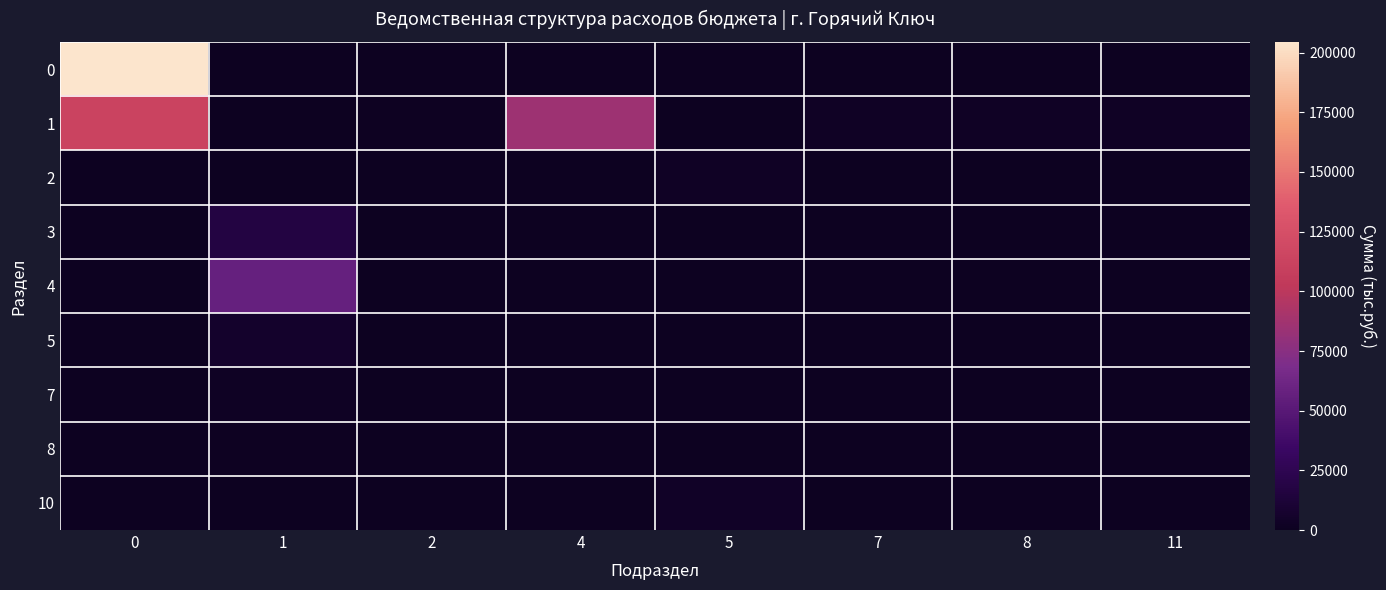

Reading left to right, list all the values displayed in this chart.

0: 0=204486.8	1=0.0	2=0.0	4=0.0	5=0.0	7=0.0	8=0.0	11=0.0
1: 0=113062.3	1=0.0	2=1586.0	4=85181.1	5=0.0	7=3157.4	8=2415.5	11=2720.3
2: 0=0.0	1=0.0	2=0.0	4=0.0	5=3186.5	7=0.0	8=0.0	11=0.0
3: 0=0.0	1=17206.6	2=0.0	4=0.0	5=0.0	7=0.0	8=0.0	11=0.0
4: 0=0.0	1=57430.0	2=0.0	4=0.0	5=0.0	7=0.0	8=0.0	11=0.0
5: 0=0.0	1=5847.2	2=0.0	4=0.0	5=0.0	7=0.0	8=0.0	11=0.0
7: 0=0.0	1=1600.0	2=0.0	4=0.0	5=0.0	7=0.0	8=0.0	11=0.0
8: 0=0.0	1=1140.0	2=0.0	4=0.0	5=0.0	7=0.0	8=0.0	11=0.0
10: 0=0.0	1=0.0	2=0.0	4=0.0	5=3300.0	7=0.0	8=0.0	11=0.0